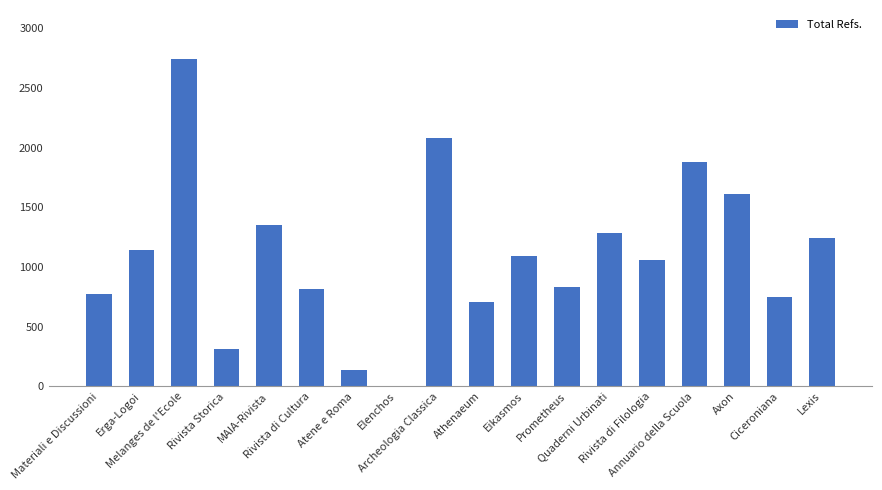

What is the greatest value displayed?

2743